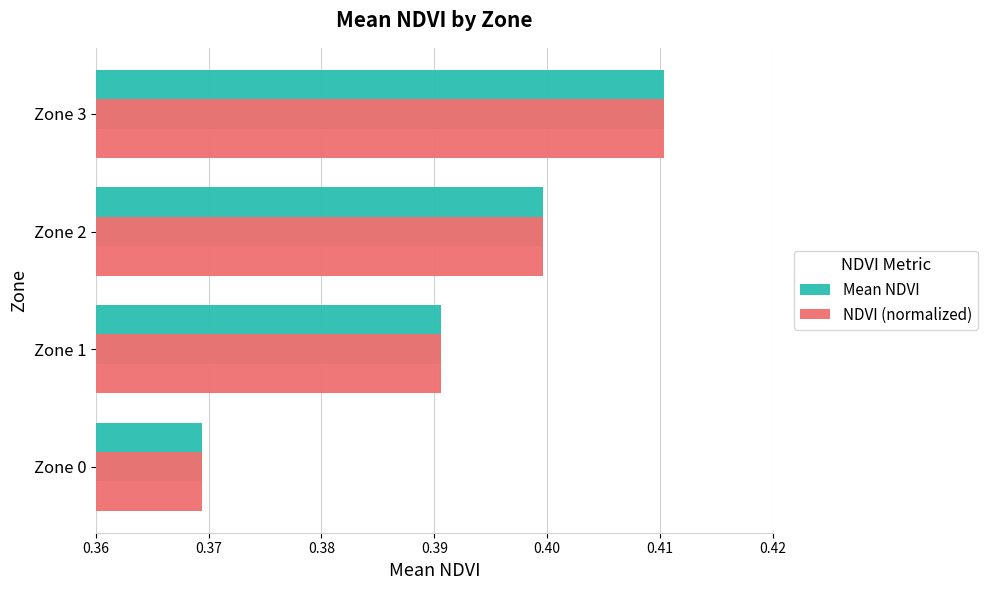

At how many categories does at least one series exceed 0?

4